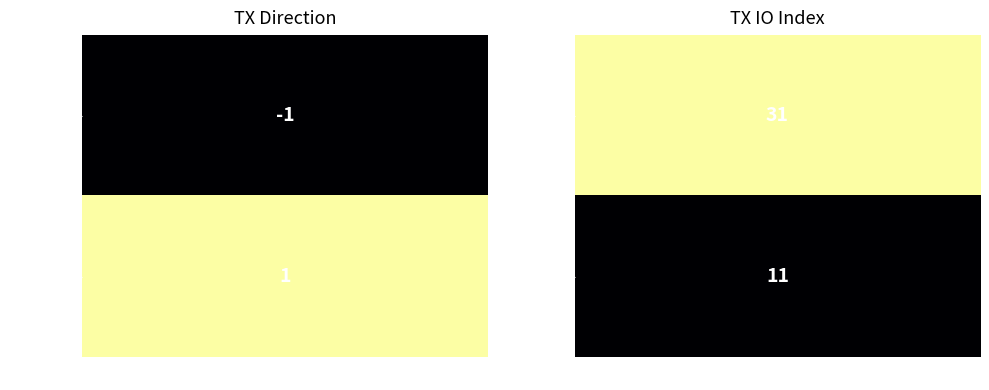

What is the approximate value of 3c02535b8da1c0956f0621d32682e71ba087e14 at 1?

31